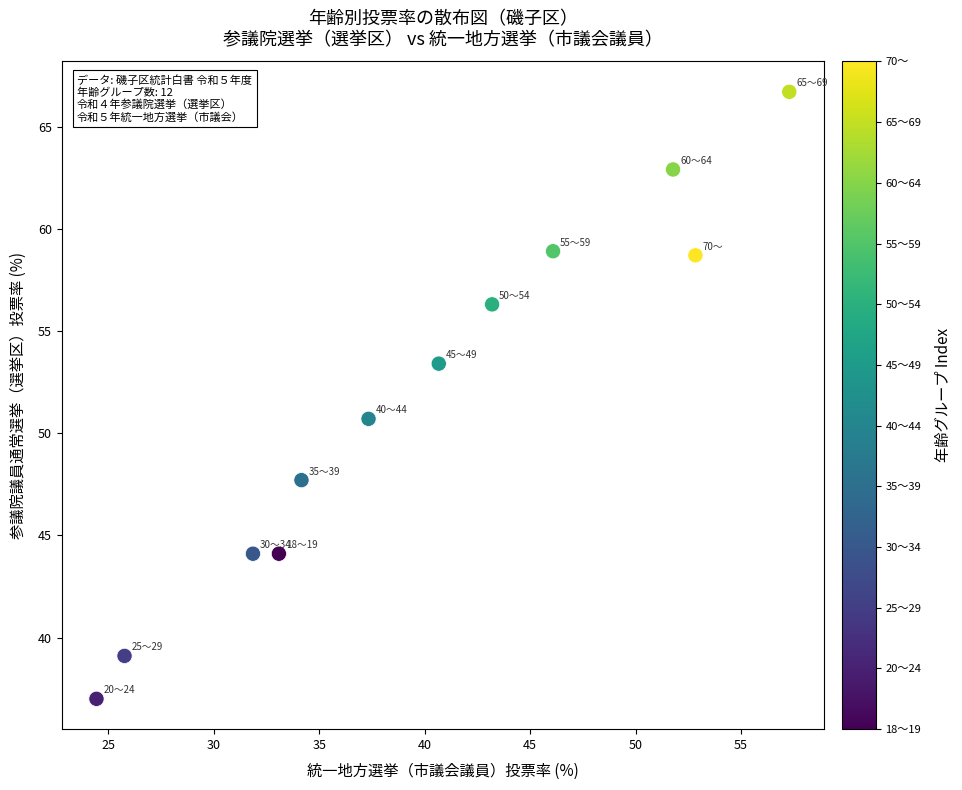

What is the range of X values (max minus min)?

32.8